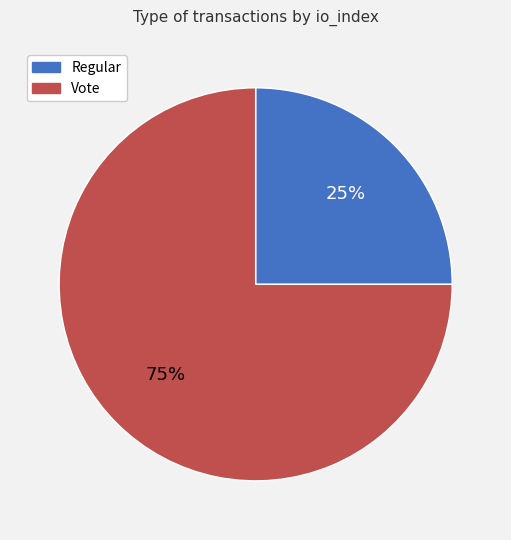

How many segments does this pie chart have?

2